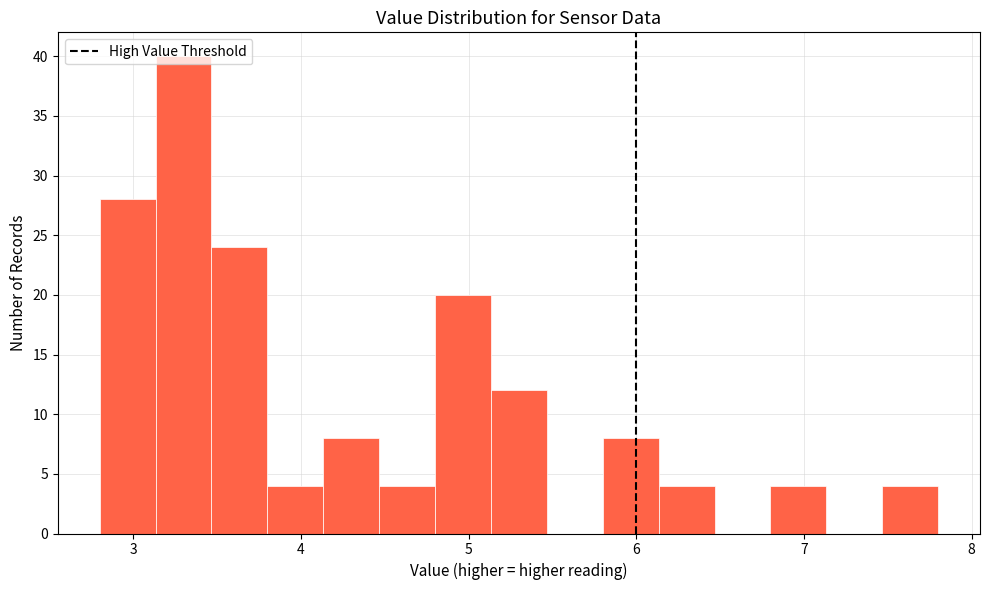

Read against the x-axis, roughly where is the centre of the tallest bar?

3.3